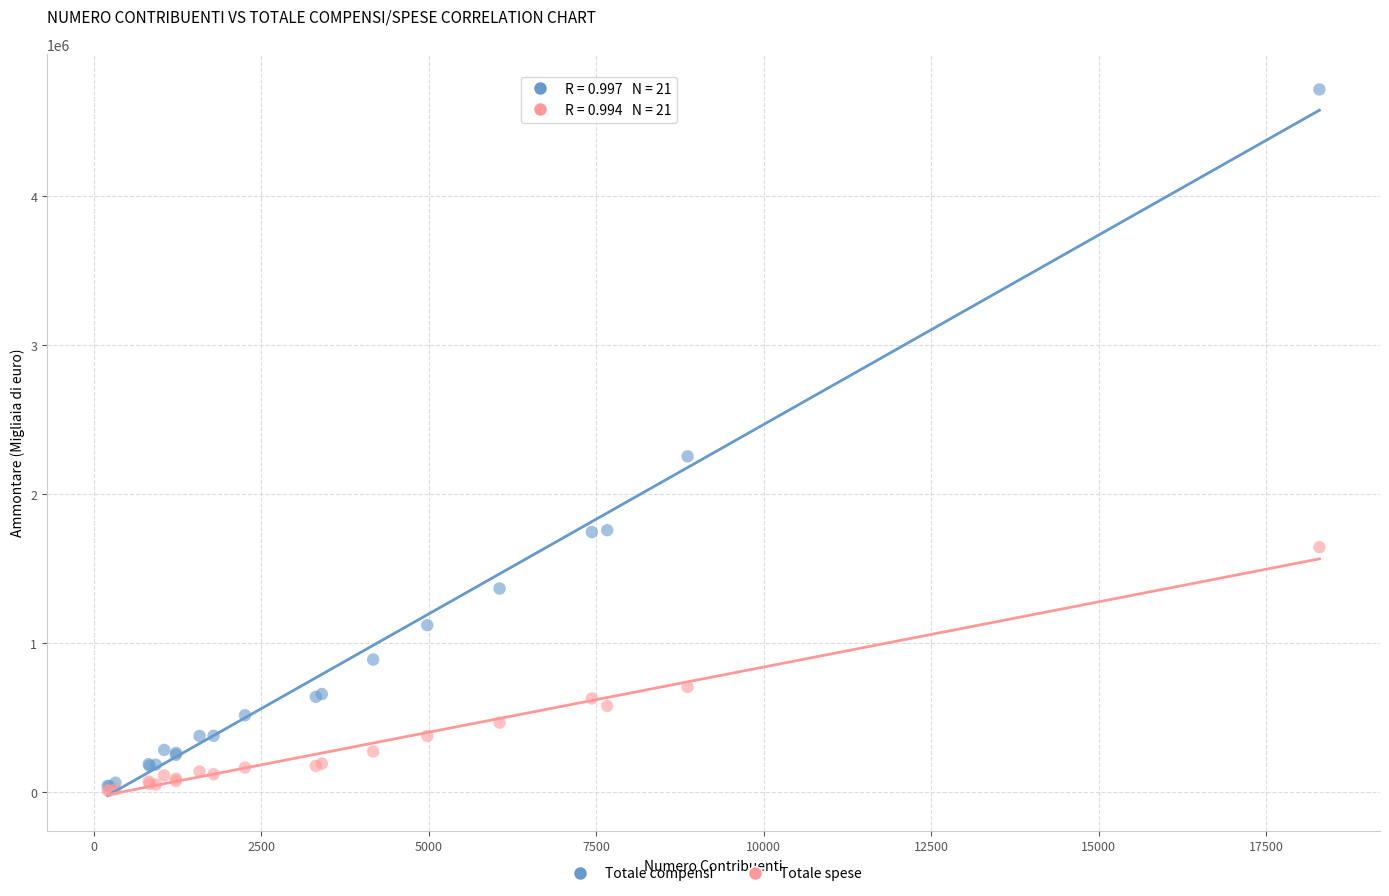

Across all series, what Y value is closest to 2363199?

2254250